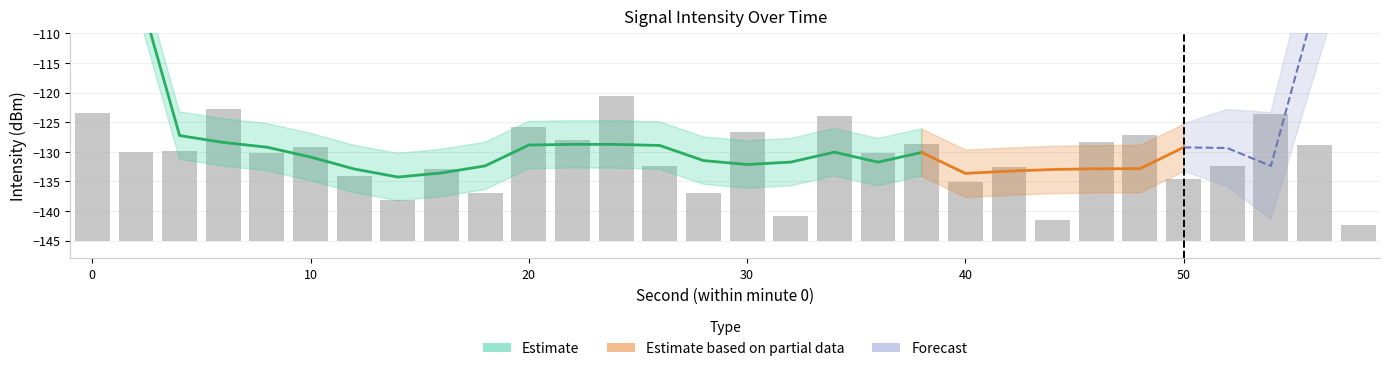

What is the difference between the second highest and minimum values?

19.6